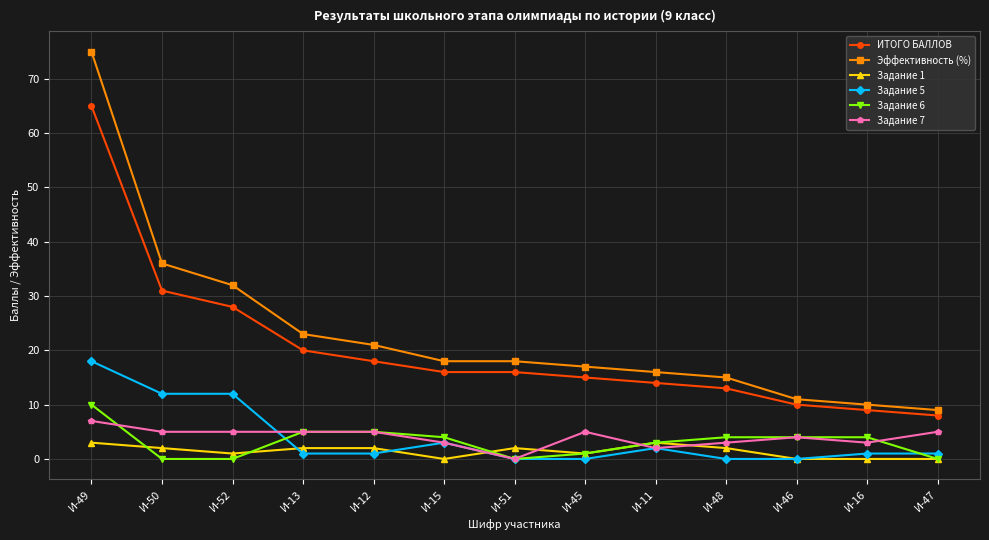

What is the sum of the Задание 1 values at И-12 and И-52?

3